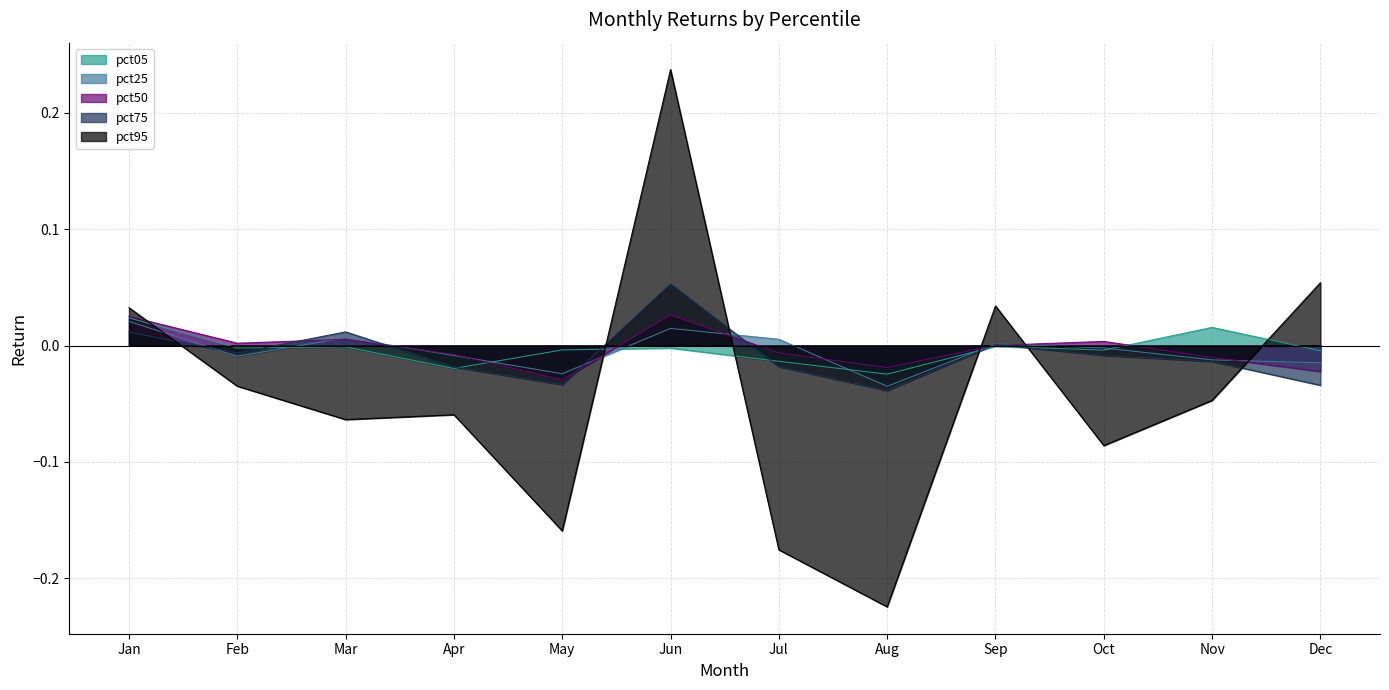

Which series ends up on top after the final intersection of pct25 and pct75?

pct25